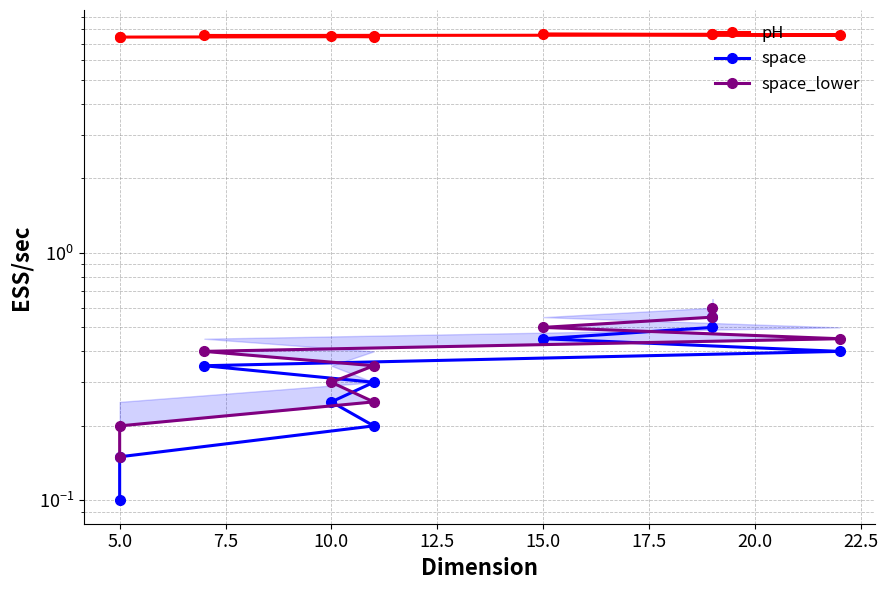

What is the average value of the space_lower series?

0.4